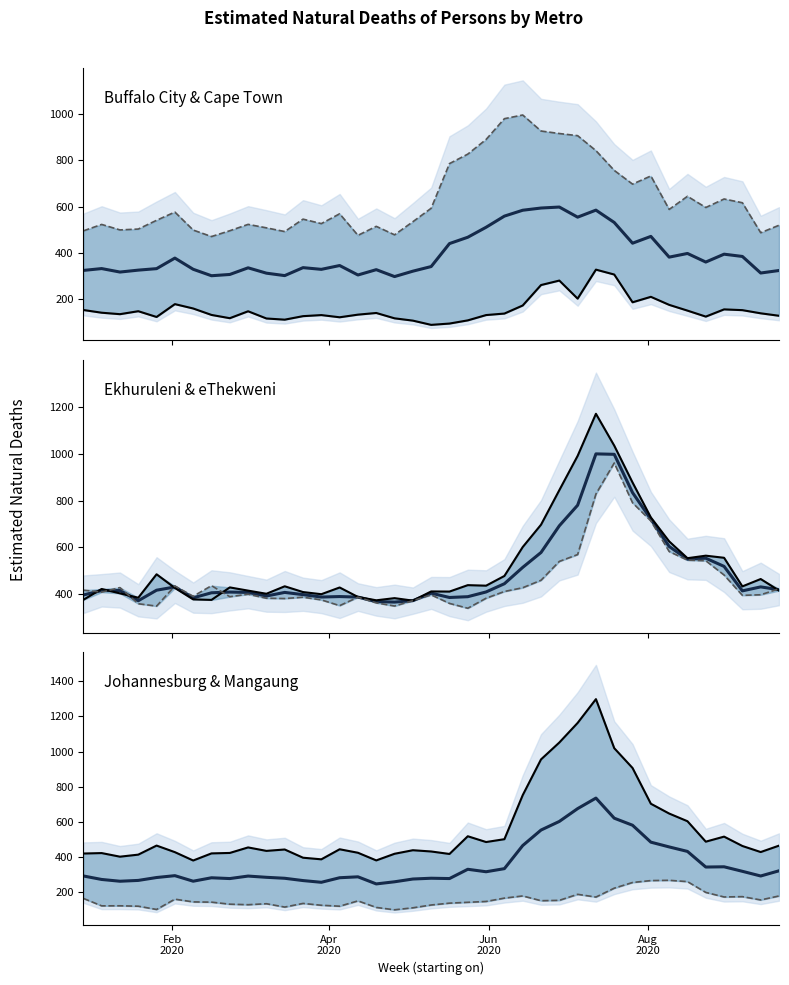

Is the value of CAPE TOWN at 2020-05-24 greater than the value of MANGAUNG at 2020-04-19?

Yes